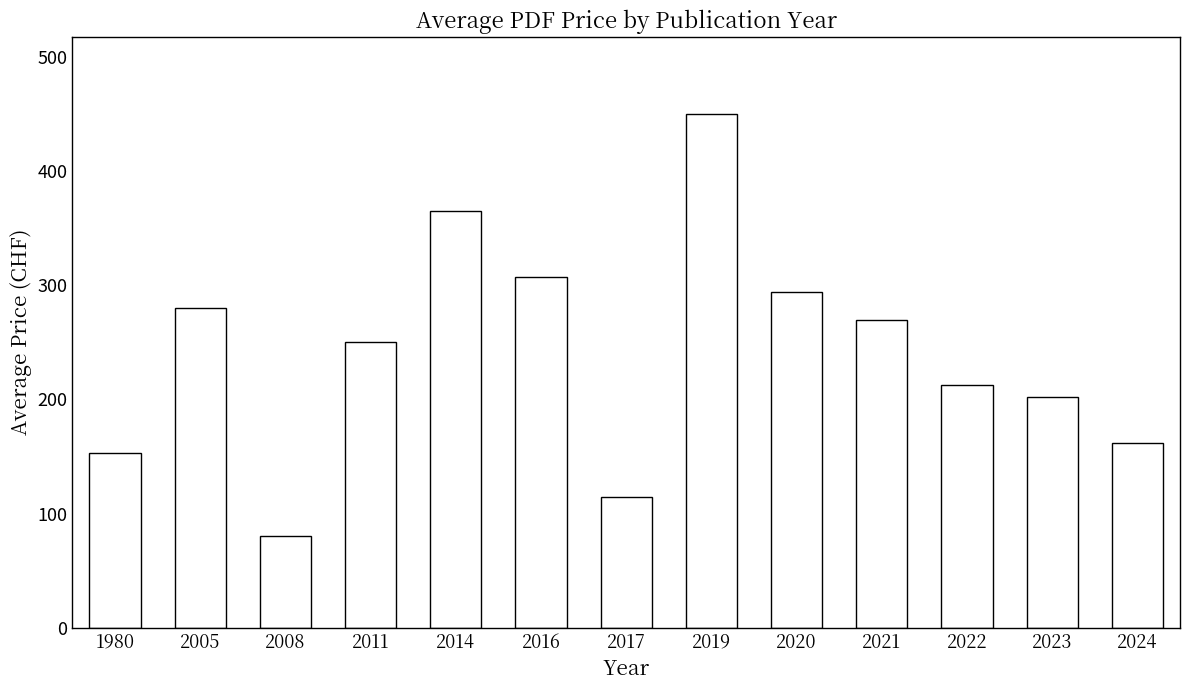

What is the ratio of the value at 2017 to the value at 2008?

1.4